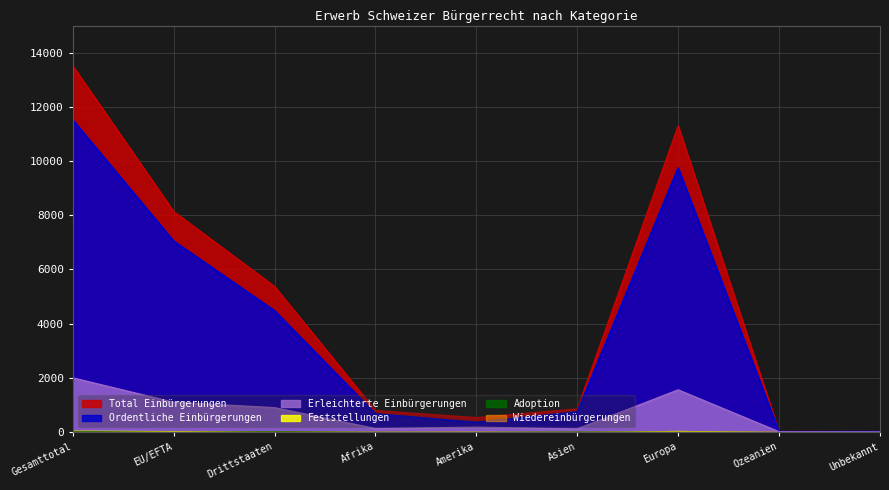

Does the chart display data point markers on the line(s)?

No